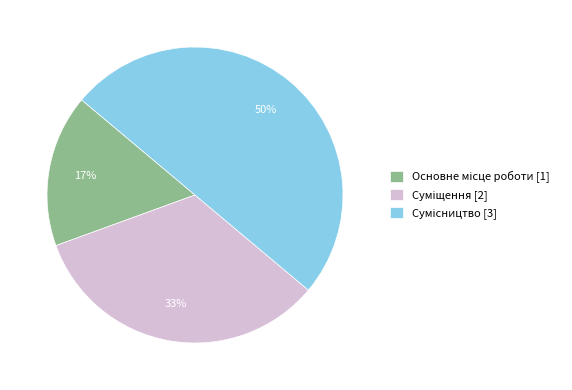

How many segments does this pie chart have?

3